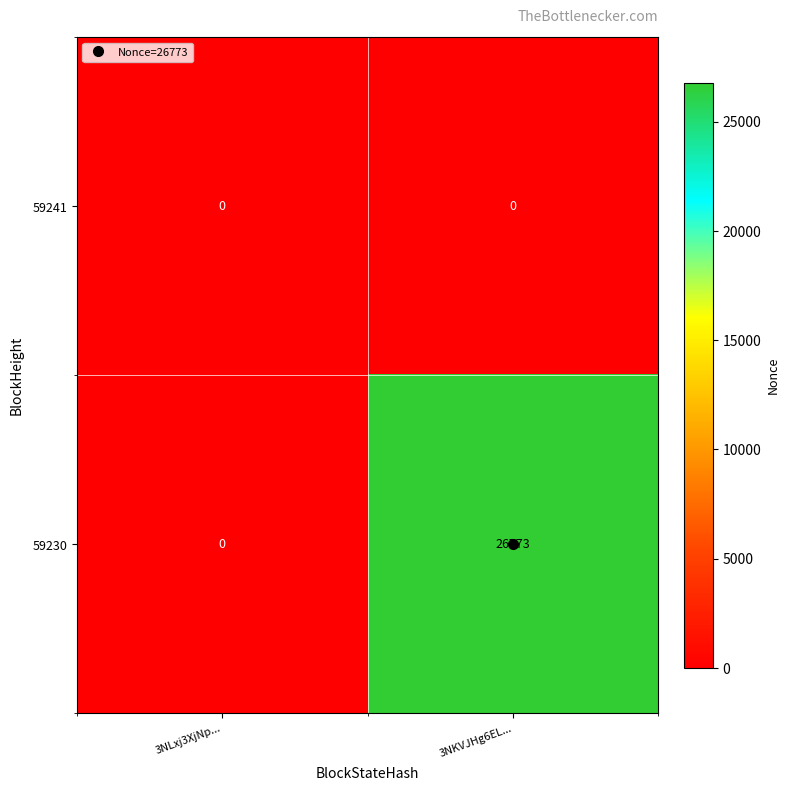

Which series has the largest total across all categories?

59230